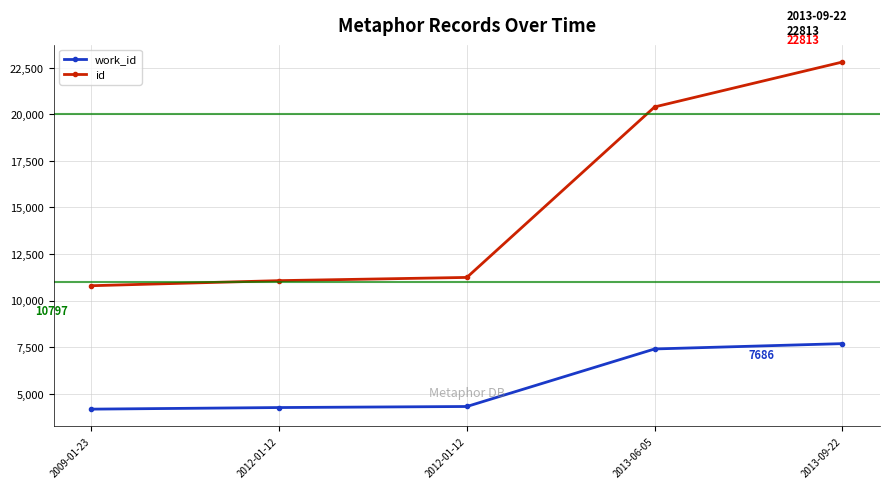

True or false: work_id and id intersect in this chart.

False